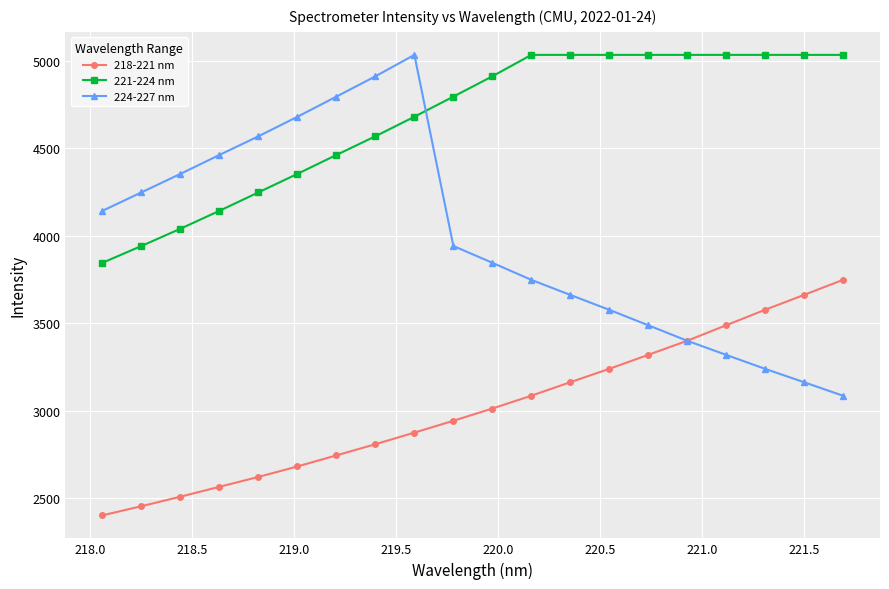

What is the minimum value for 224-227 nm?

3084.8